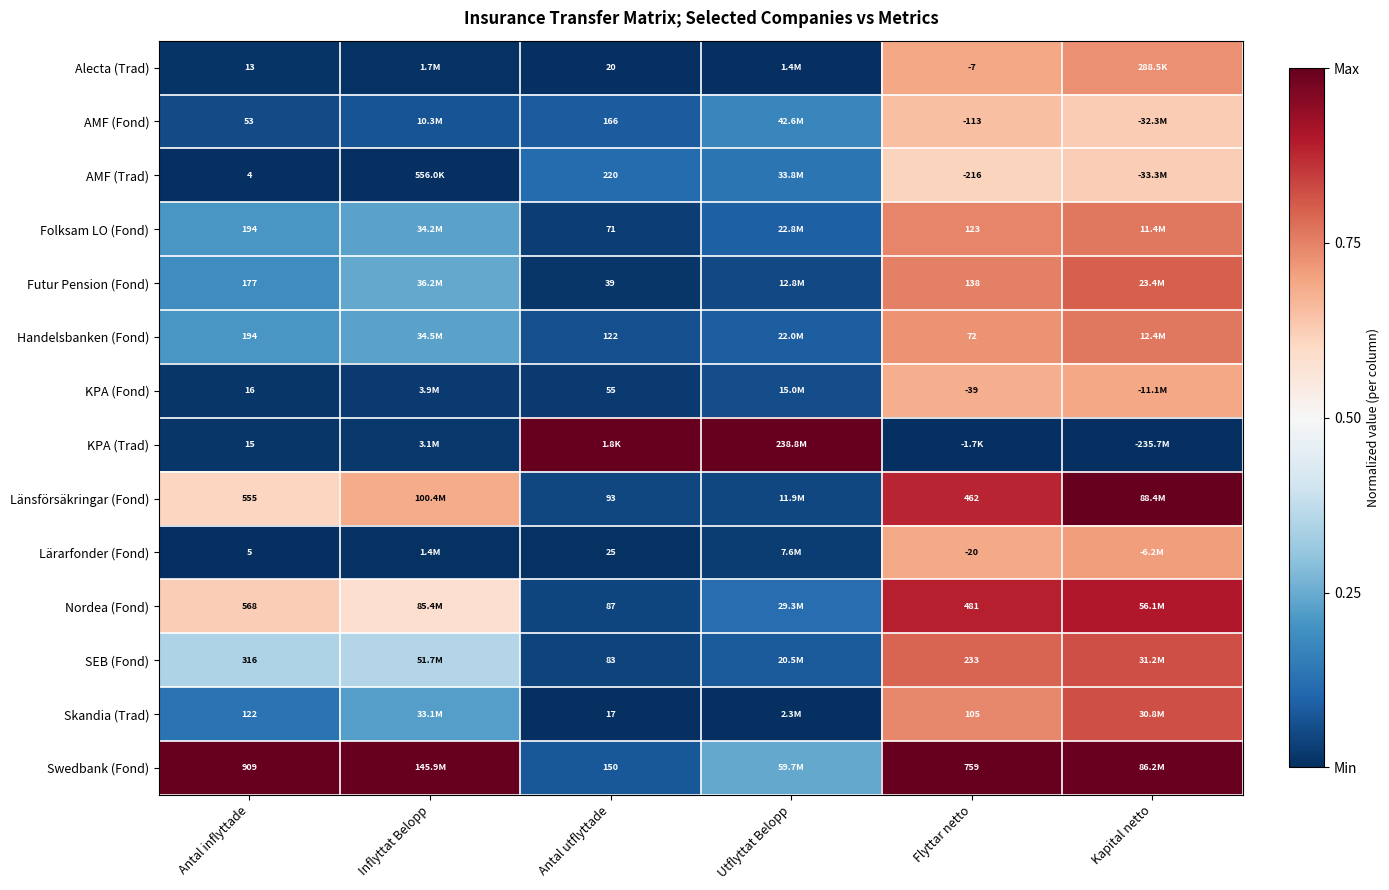

At how many categories does at least one series exceed 0?

6